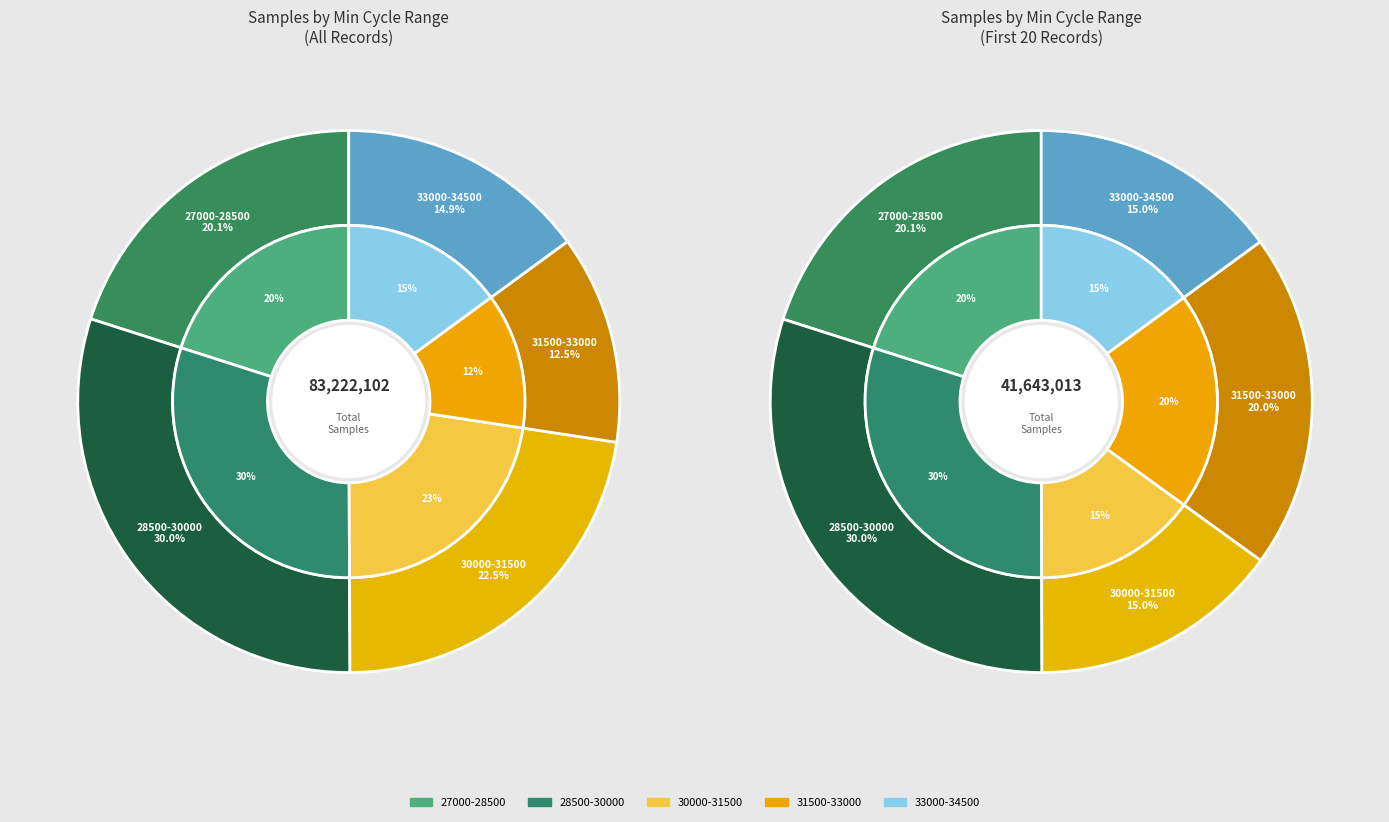

Is it true that 86 is 1% of the pie?

False